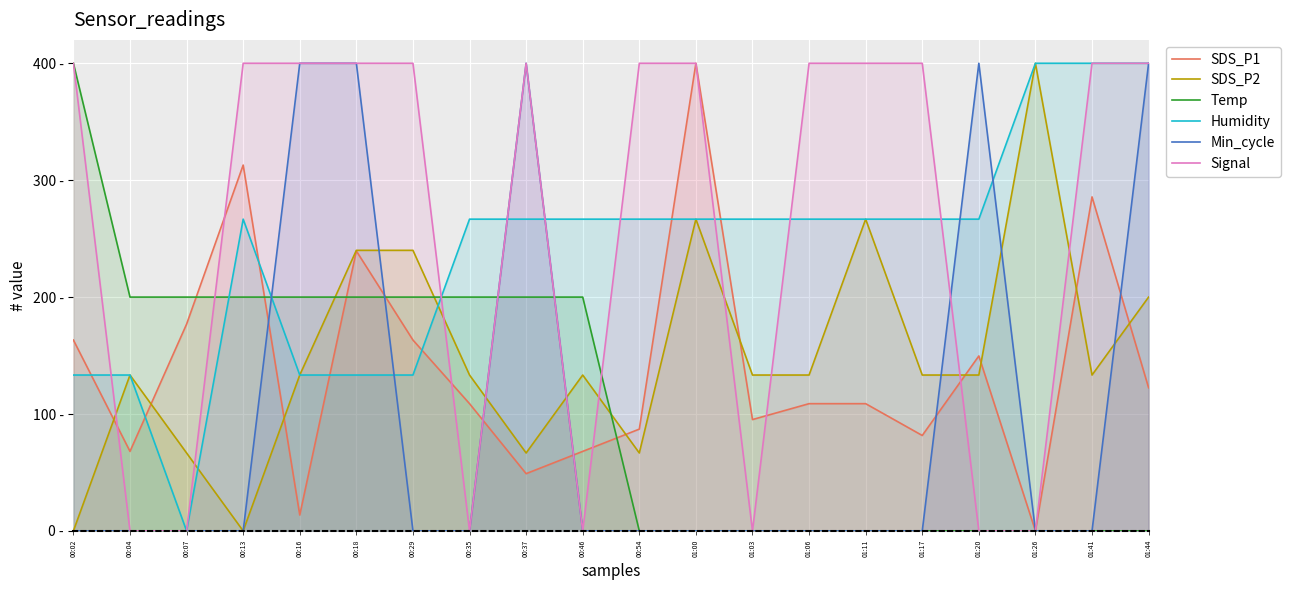

What is the difference between the highest and lowest values at 01:11?

400.0